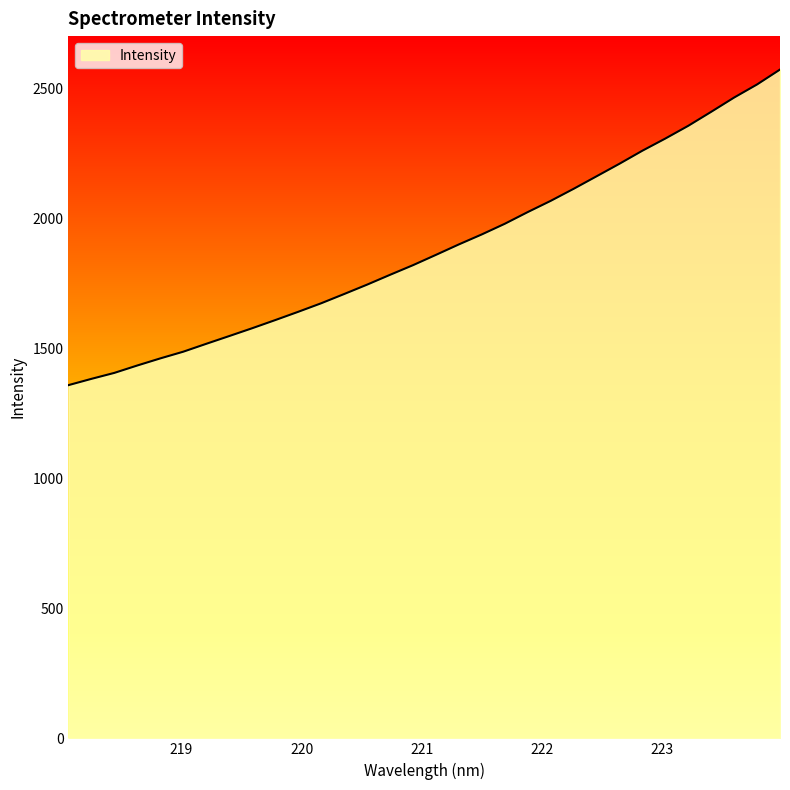

What is the minimum value shown in the chart?

1359.2